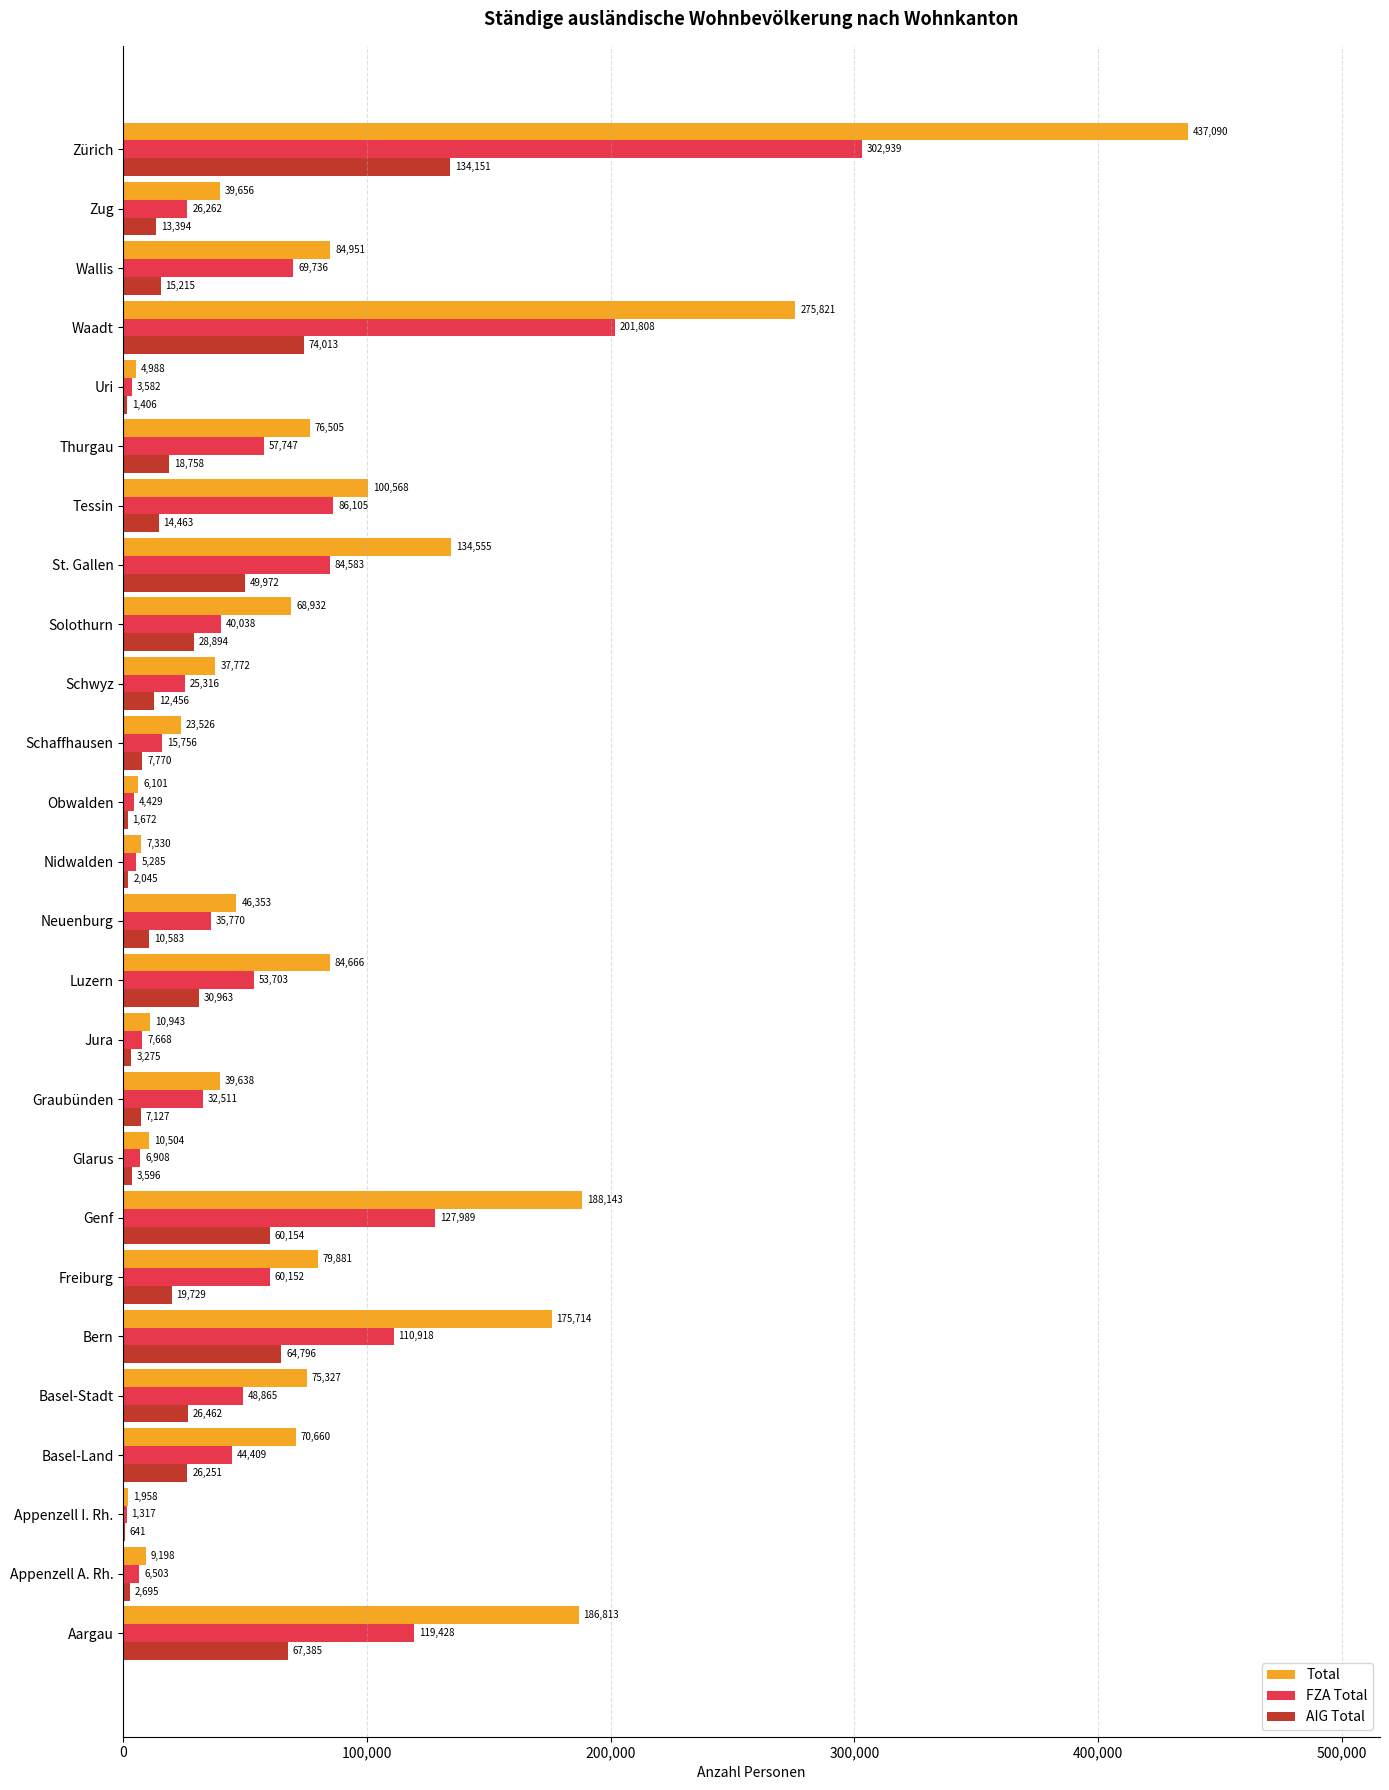

The value of Total at Zürich is 437090. True or false?

True